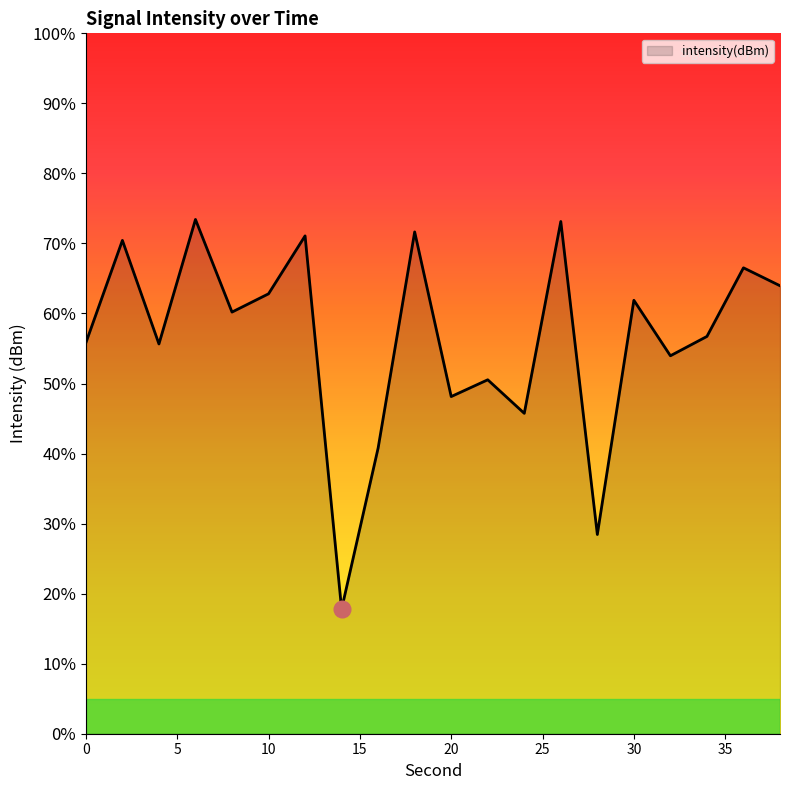

What is the smallest value displayed?

17.8